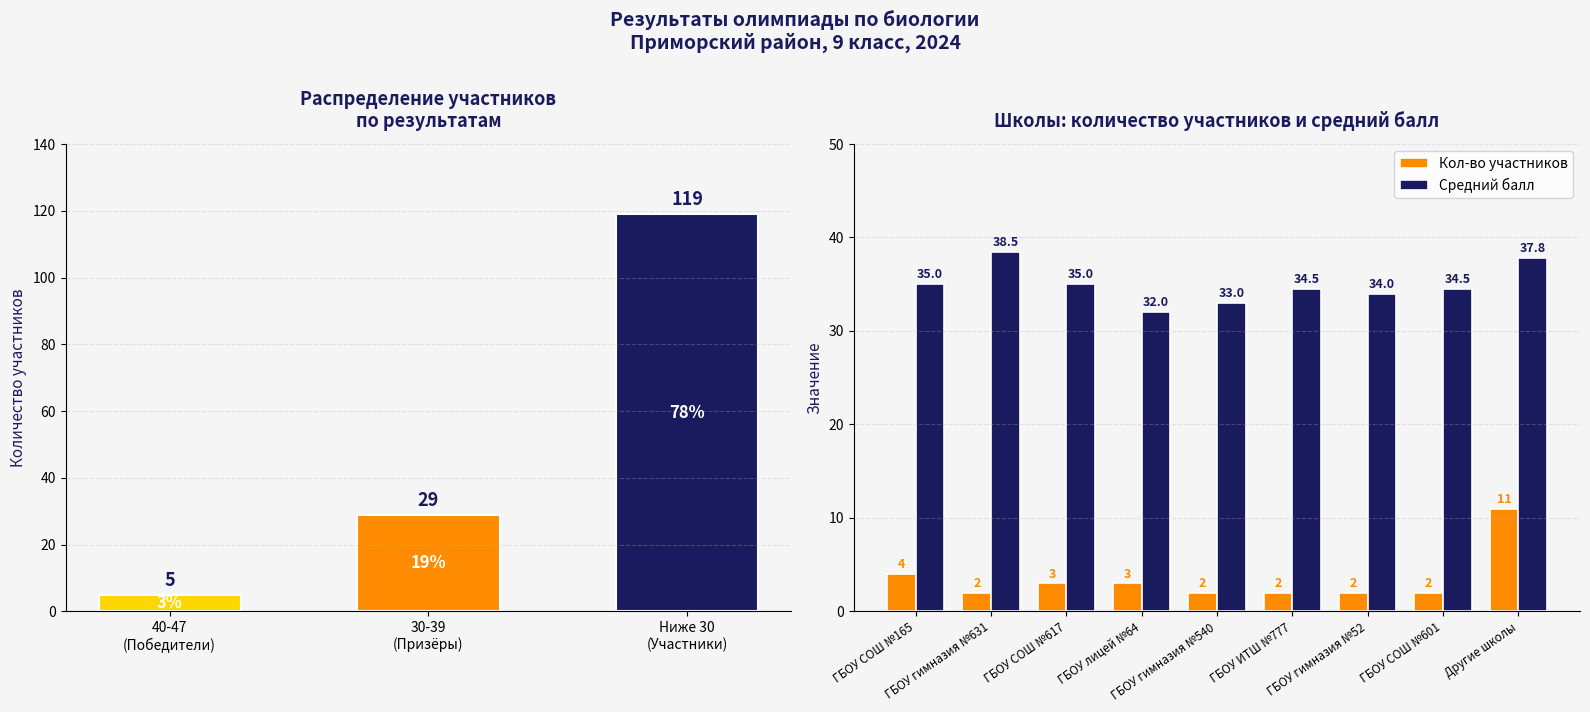

List the series in order of their peak value, highest first.

Средний балл, Кол-во участников